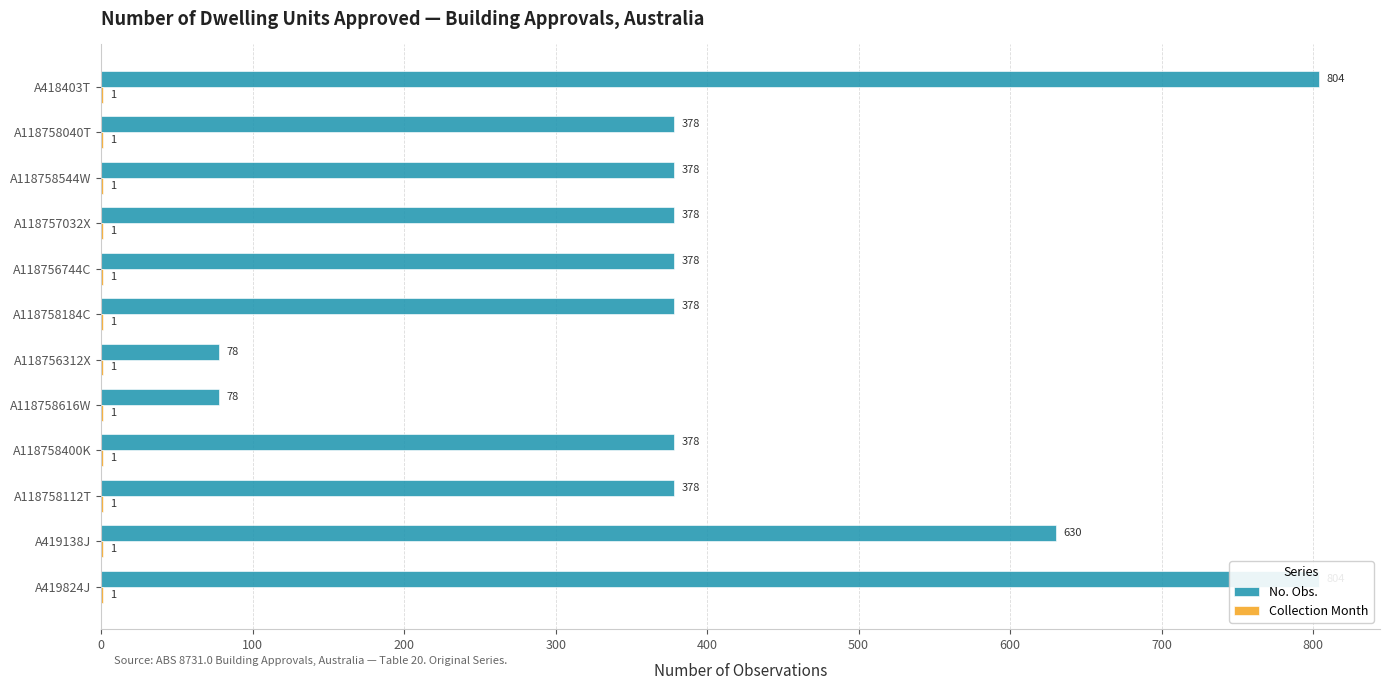

List the series in order of their peak value, highest first.

No. Obs., Collection Month